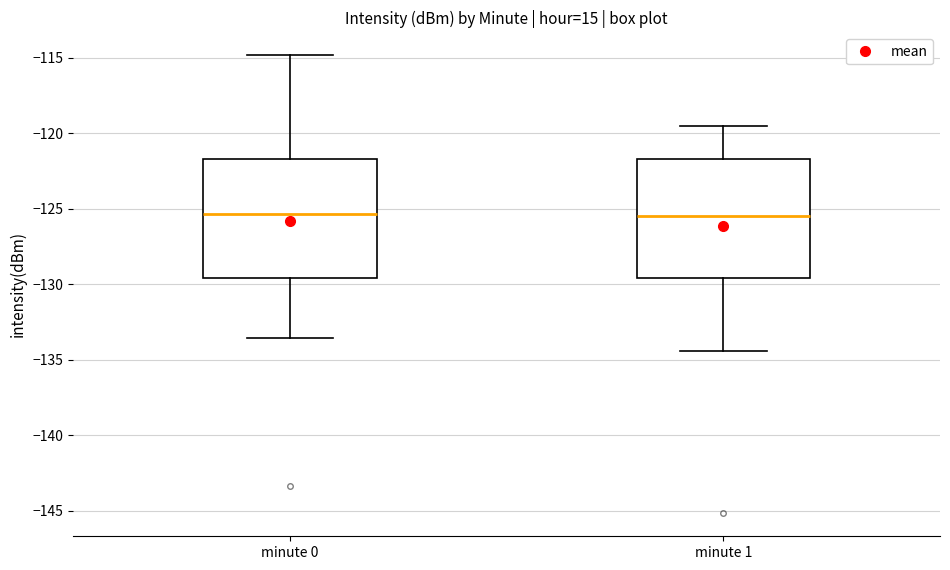

Reading left to right, read every box against the y-axis: the position of its median line, the range the box covers, and the ends of its whiskers. The values are not printed on the chart, so give them approximately, as read against the axis.

minute 0: median -125.5, box -129.5 to -121.5, whiskers -133.5 to -115.0
minute 1: median -125.5, box -129.5 to -121.5, whiskers -134.5 to -119.5